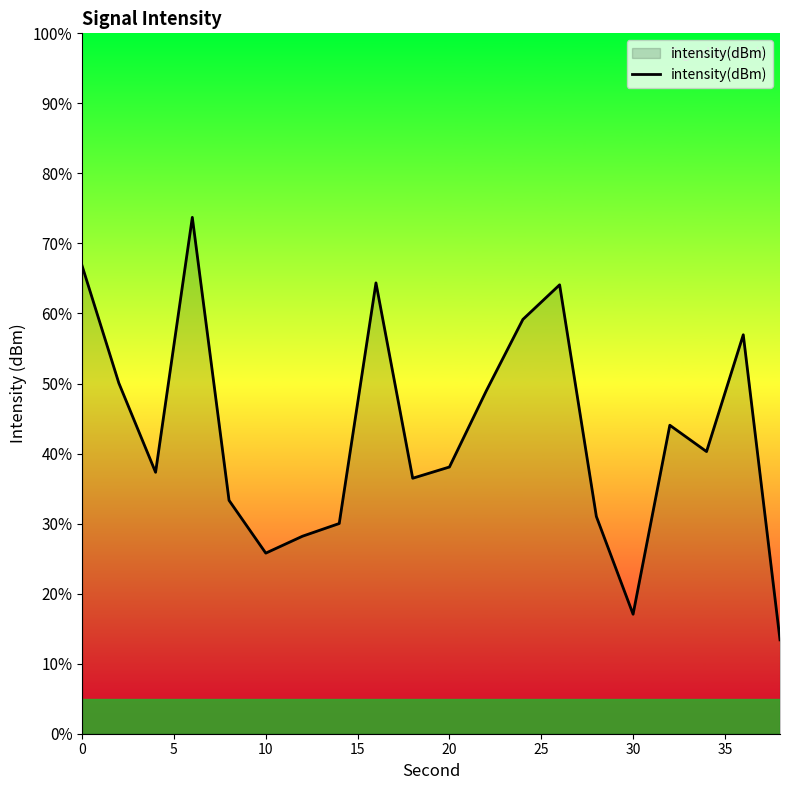

What is the maximum value shown in the chart?

73.7